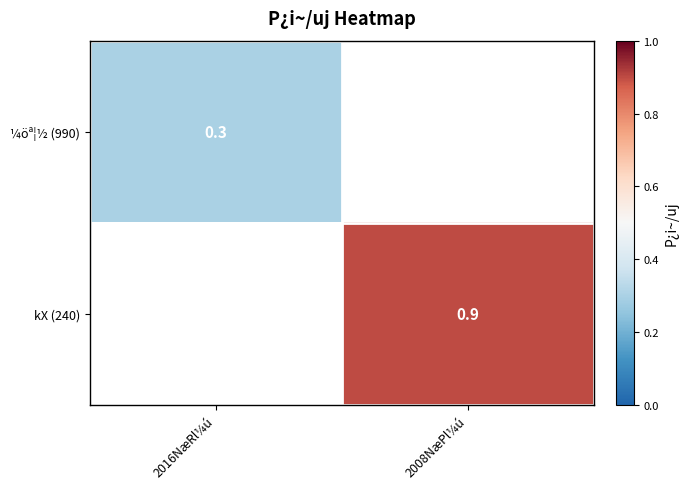

Is it true that kX (240) equals 0.9 at 2008NæPl¼ú?

True